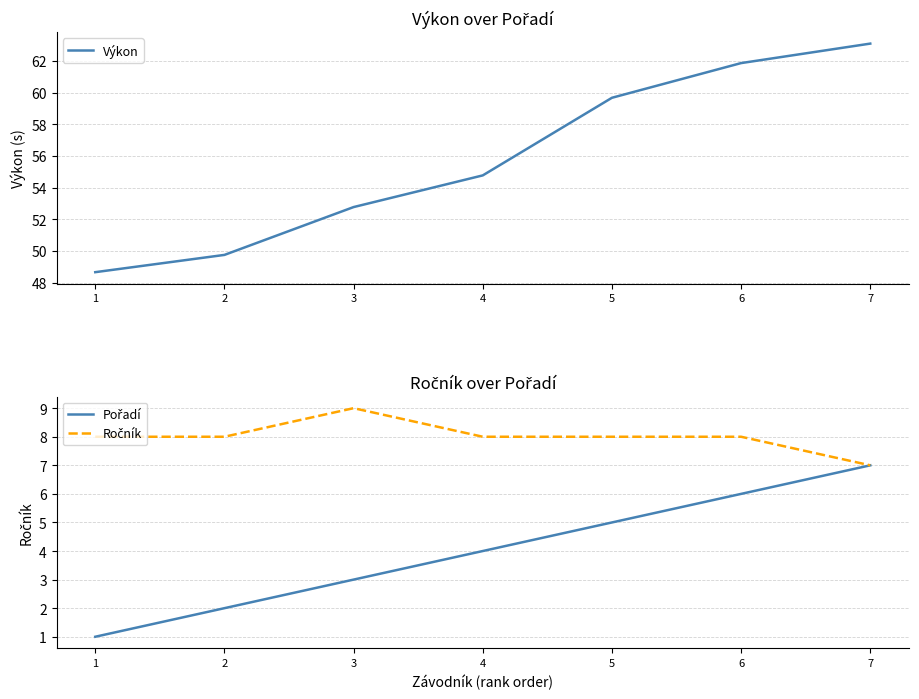

Where does the Pořadí series first go above 4?

5